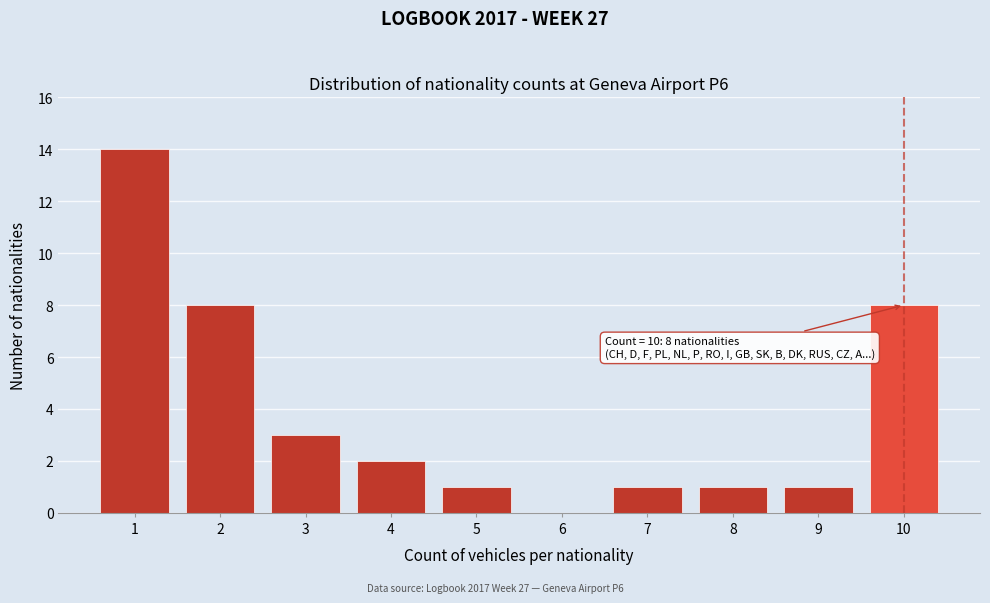

Reading left to right, what are all the values shown in this chart?

1=14	2=8	3=3	4=2	5=1	6=0	7=1	8=1	9=1	10=8